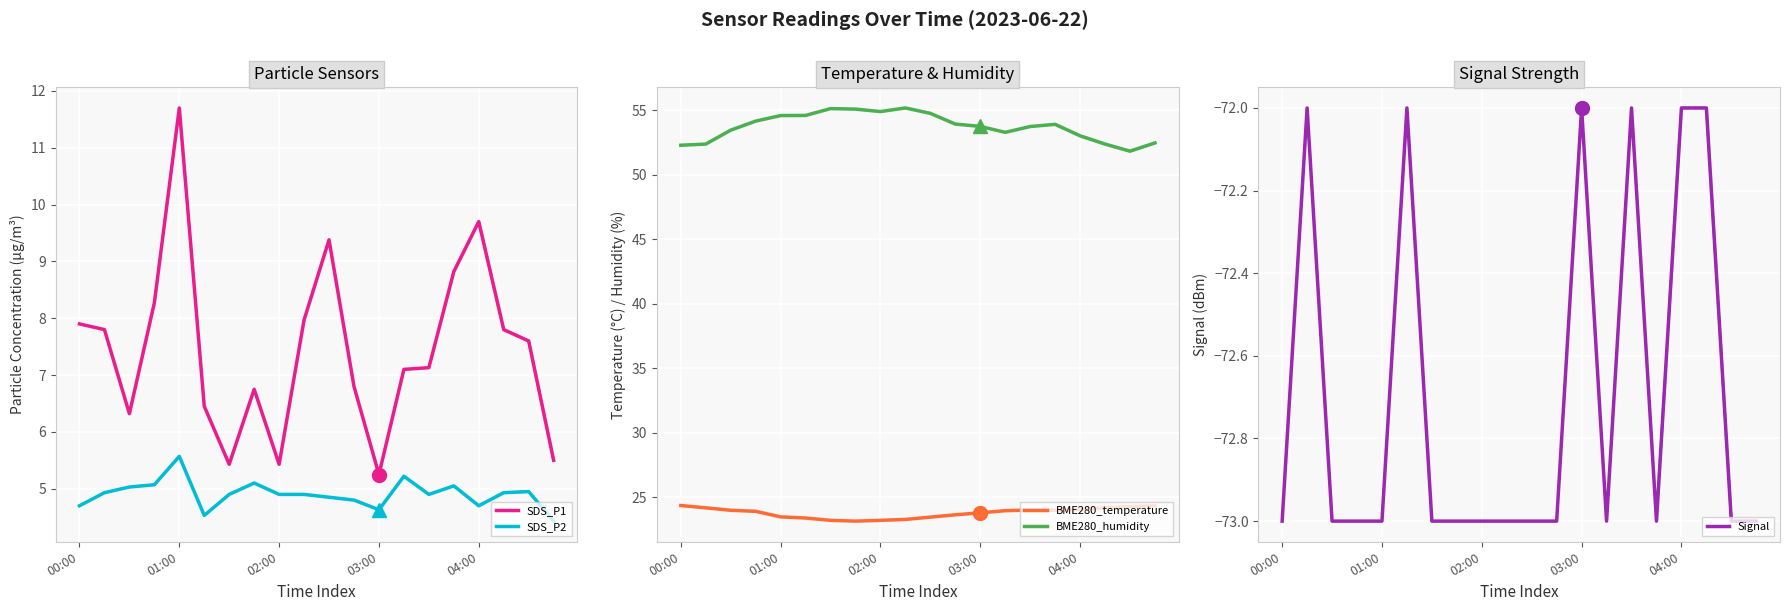

True or false: SDS_P2 and SDS_P1 cross at least once.

False